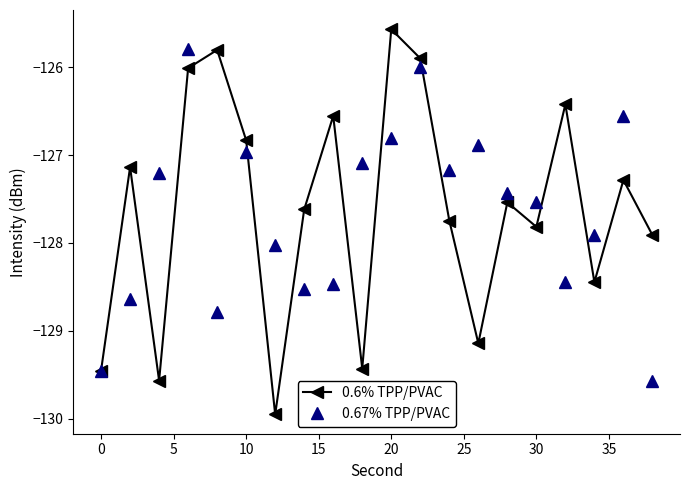

At how many categories does at least one series exceed -129?

19